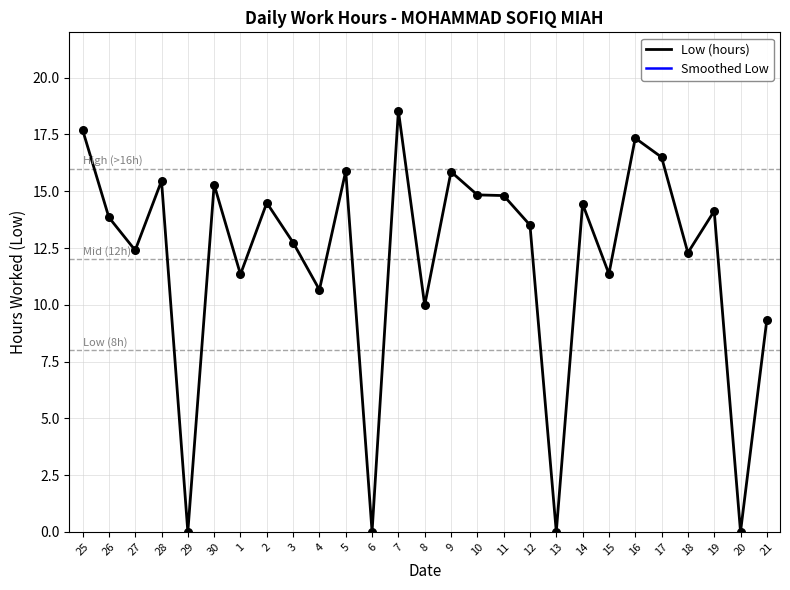

What is the change in value from 13 to 16?

+17.3